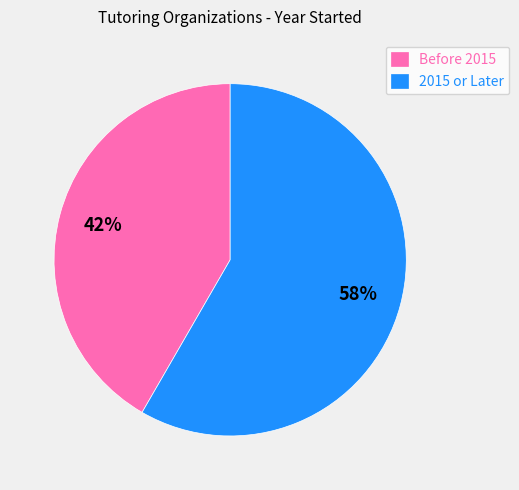

Is it true that 2015 or Later is 47% of the pie?

False